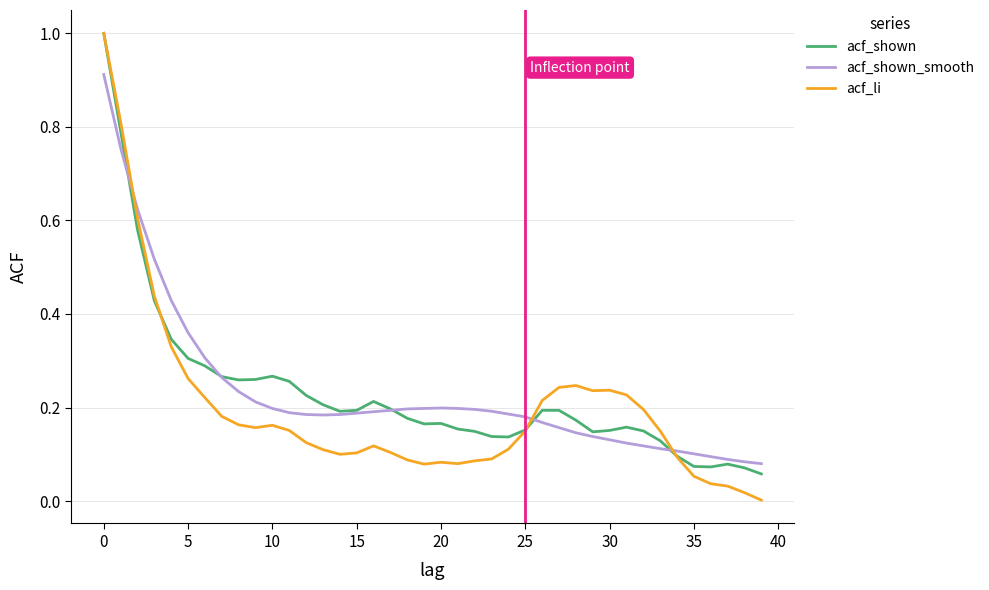

What are all the series names shown in the legend?

acf_shown, acf_shown_smooth, acf_li